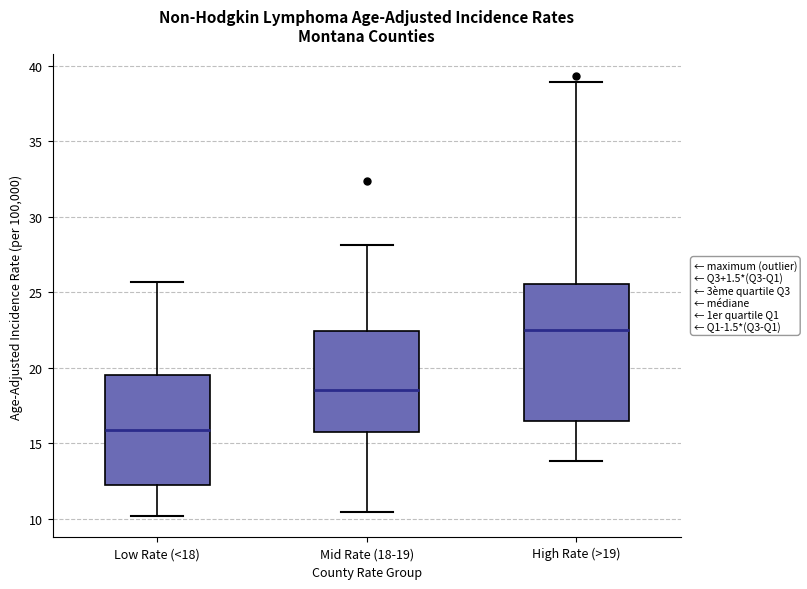

Which box has the highest median line?

High Rate (>19)